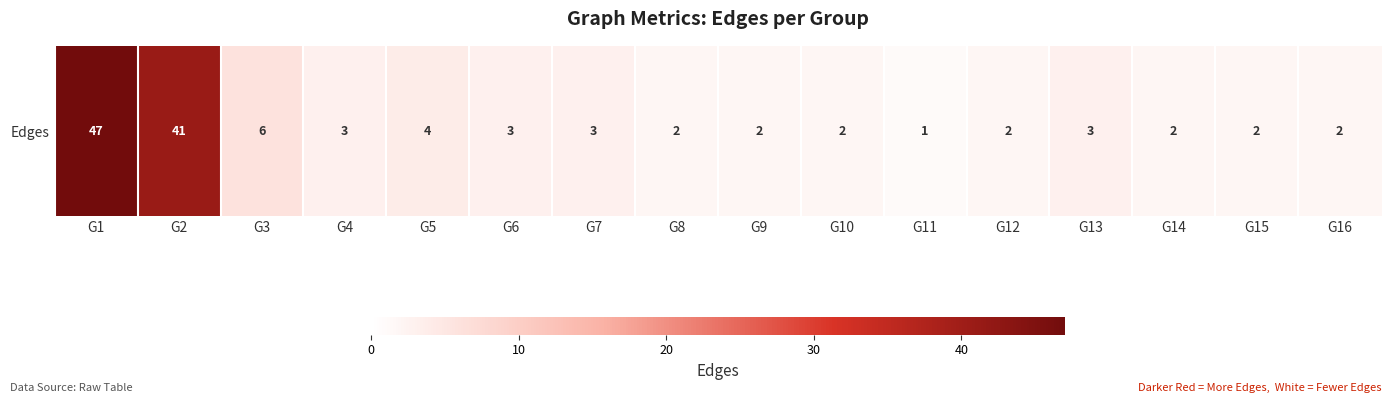

Reading right to left, extract all data points from this chart.

G16=2	G15=2	G14=2	G13=3	G12=2	G11=1	G10=2	G9=2	G8=2	G7=3	G6=3	G5=4	G4=3	G3=6	G2=41	G1=47